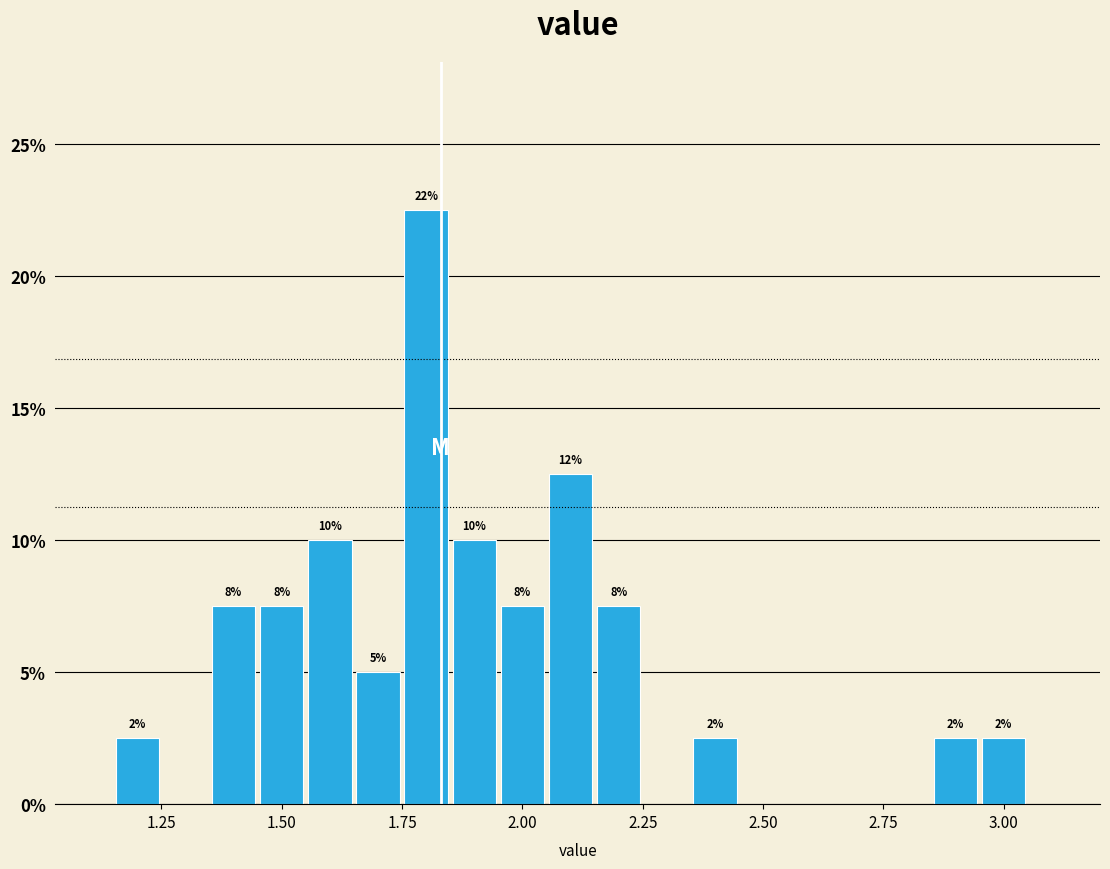

Around what value on the x-axis is the tallest bar? Give the approximate position of its centre, as read against the axis.

1.80